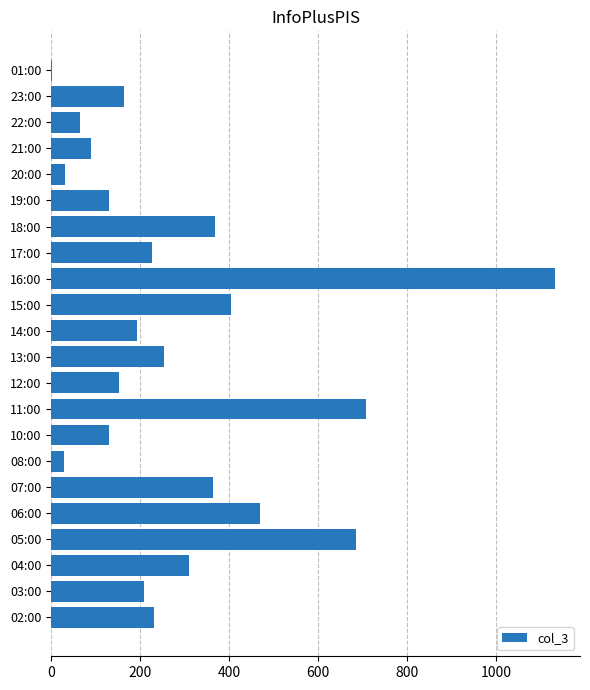

How many data points does each series have?

22